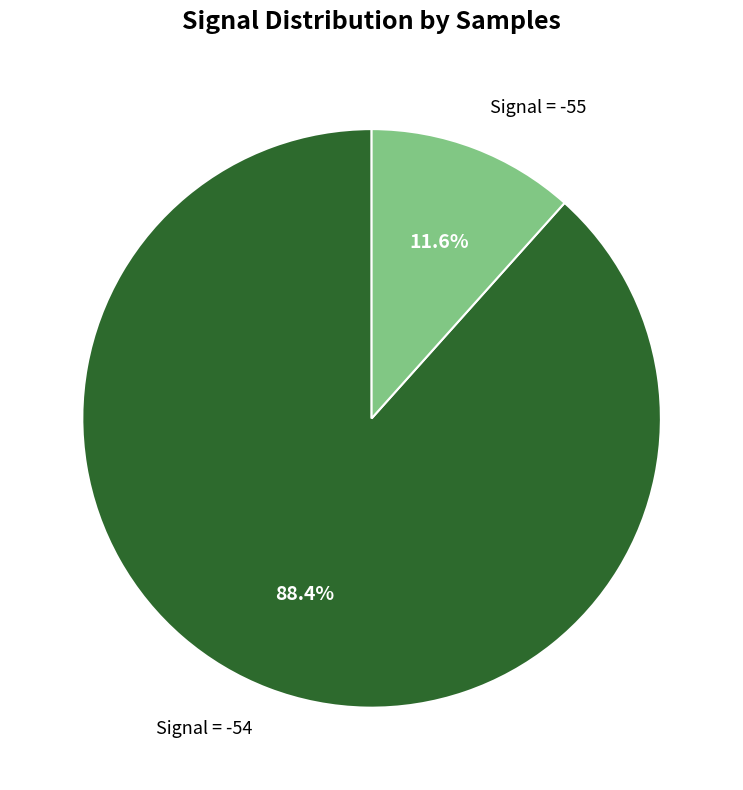

Which has a higher value, Signal = -54 or Signal = -55?

Signal = -54